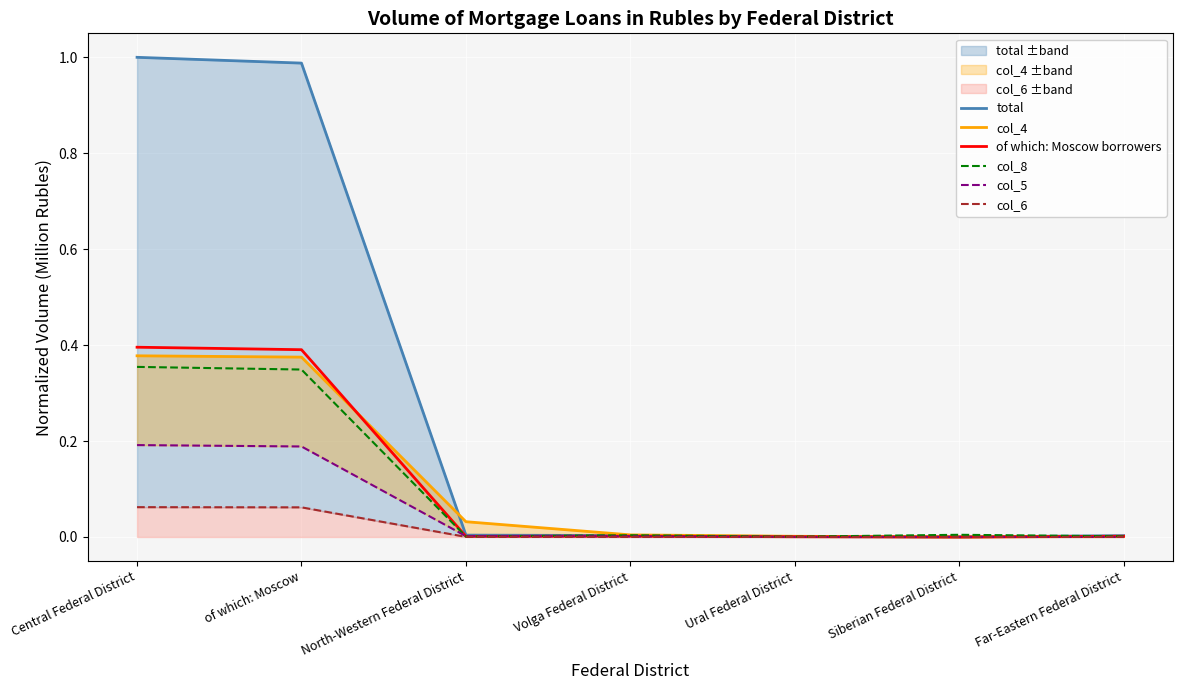

What is the label of the 5th point from the right?

North-Western Federal District